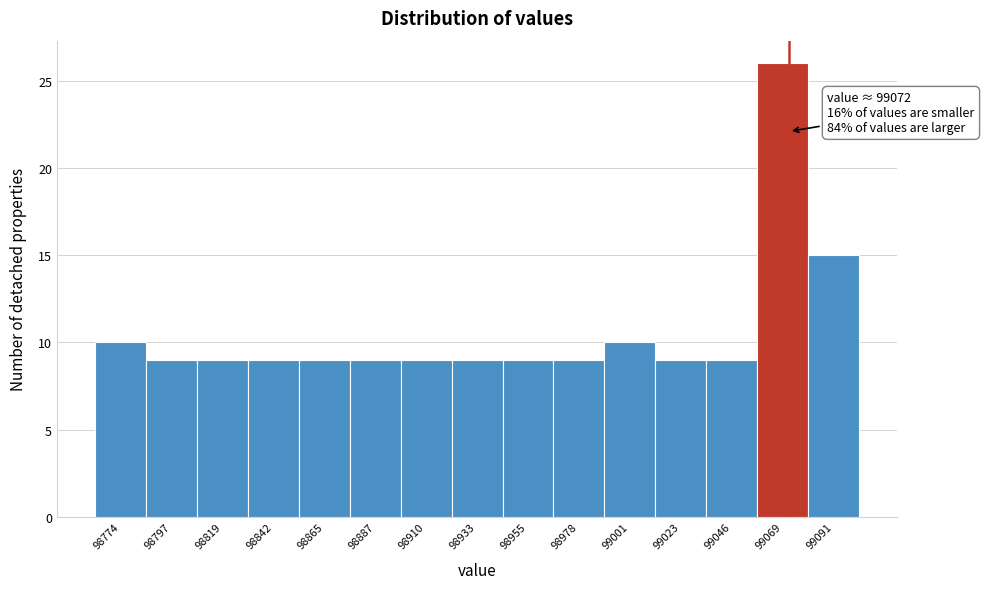

Which range on the x-axis has the tallest bar?

99060 to 99080